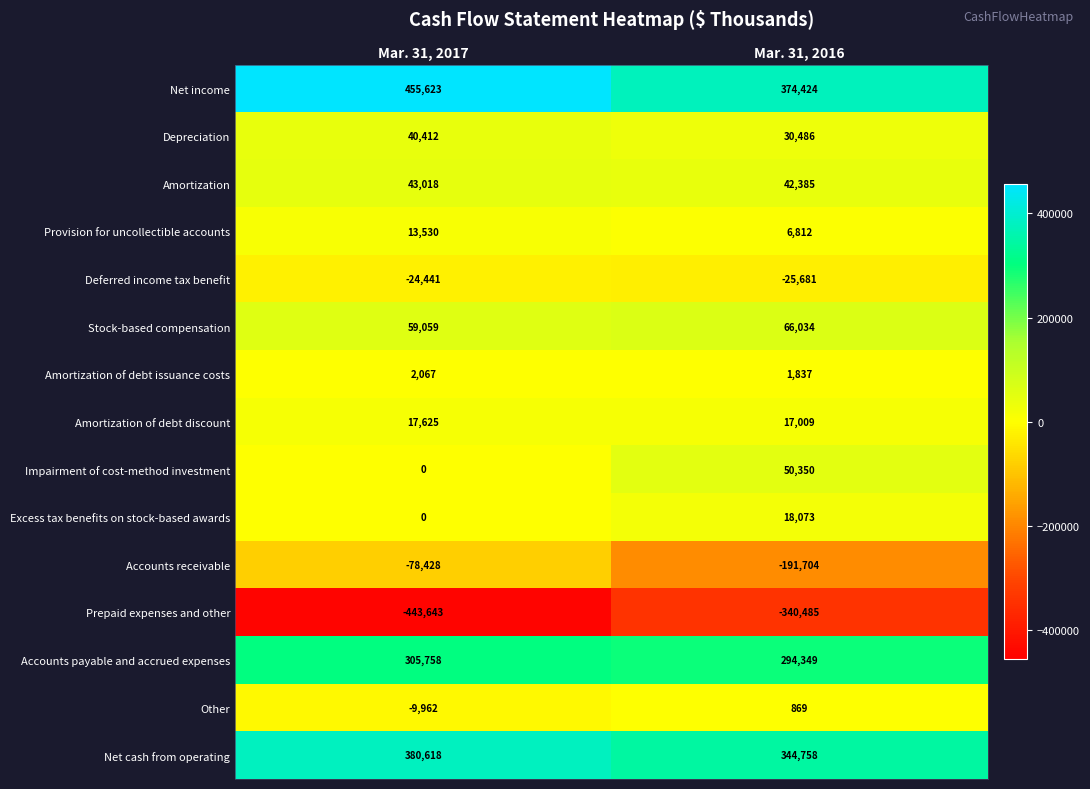

What value does the Net cash from operating series have at Mar. 31, 2016, to the nearest 100?

344800